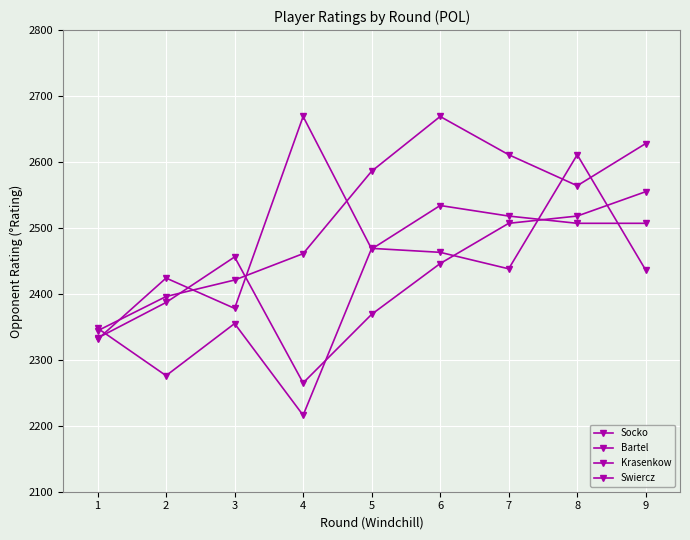

What is the spread (max minus min) of values at 3?

101